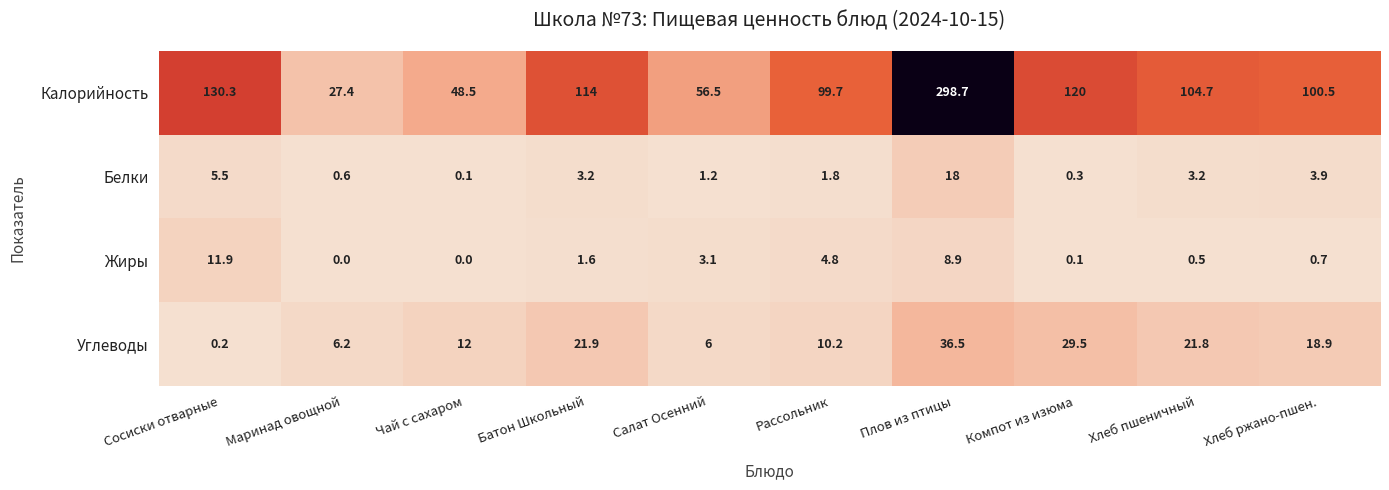

At how many categories does at least one series exceed 94?

7